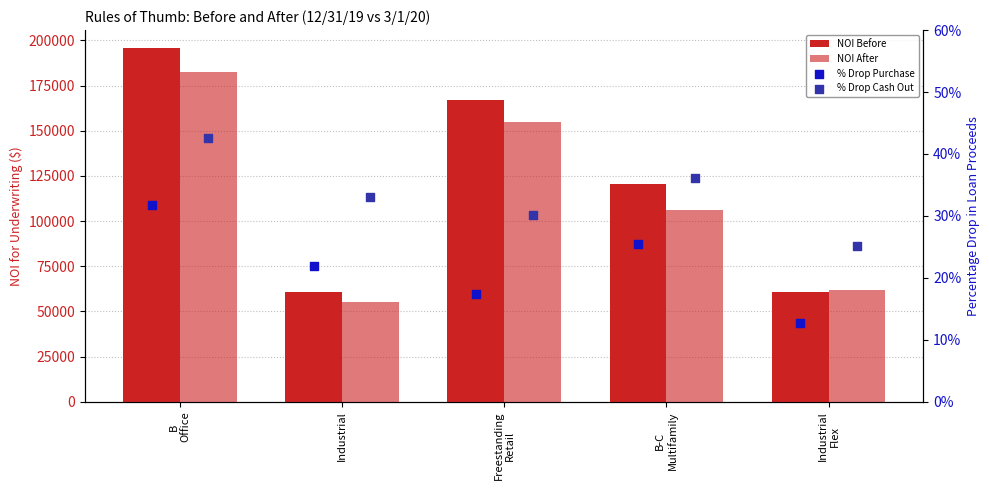

What are all the series names shown in the legend?

NOI Before, NOI After, % Drop Purchase, % Drop Cash Out